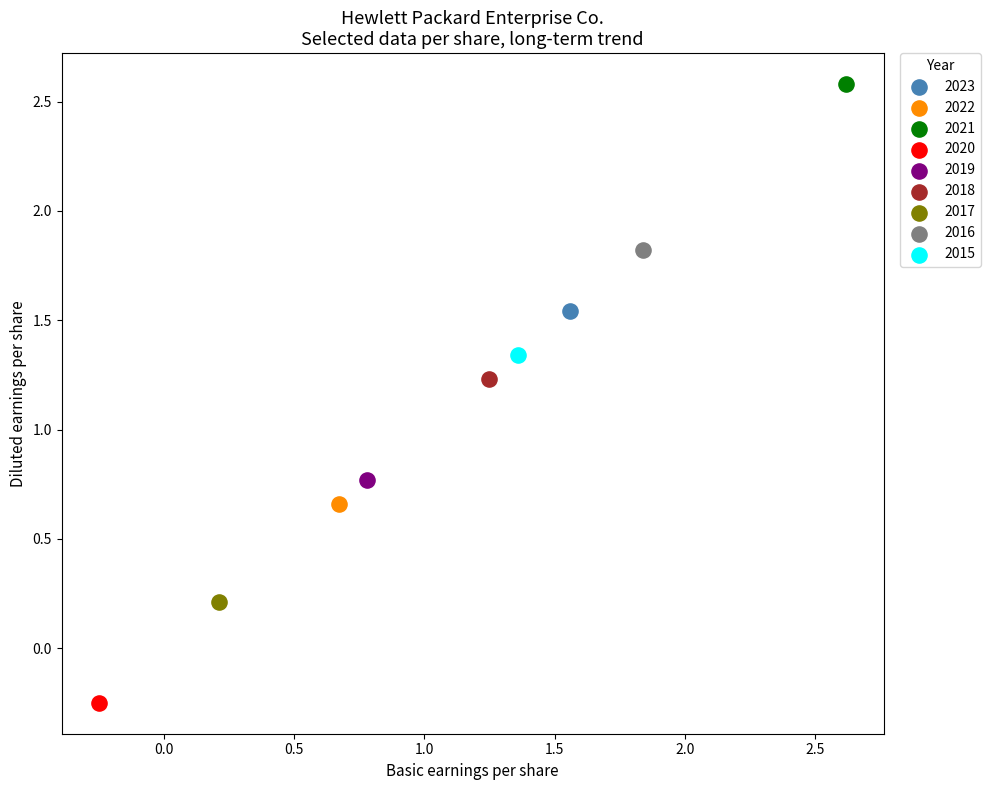

What are all the series names shown in the legend?

2023, 2022, 2021, 2020, 2019, 2018, 2017, 2016, 2015